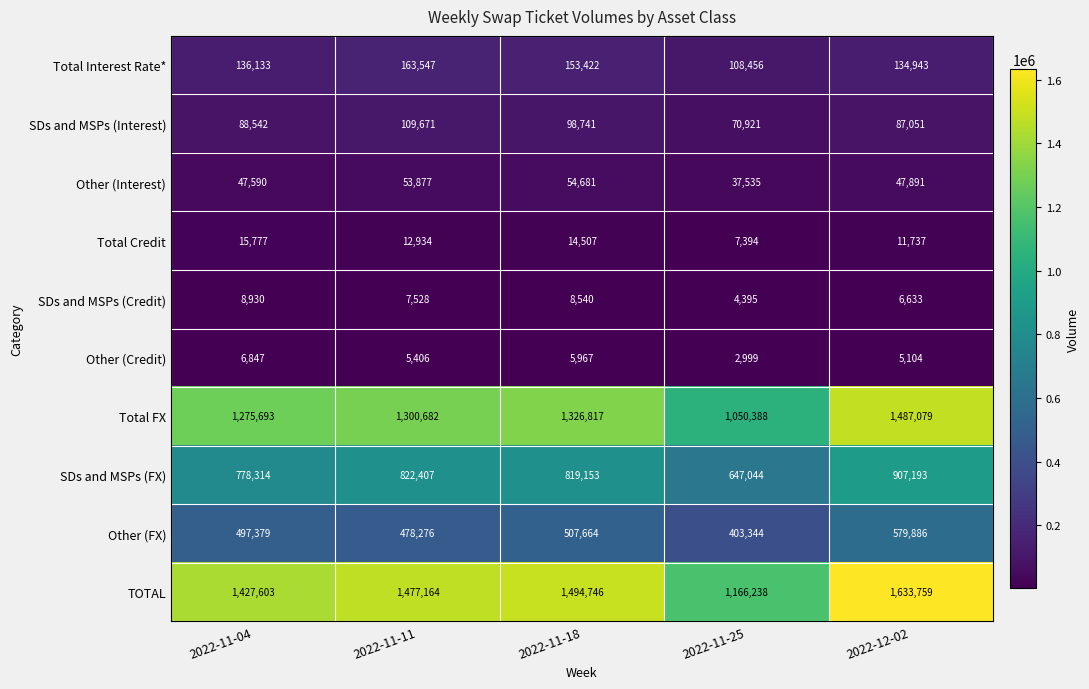

How many categories are shown in the chart?

5